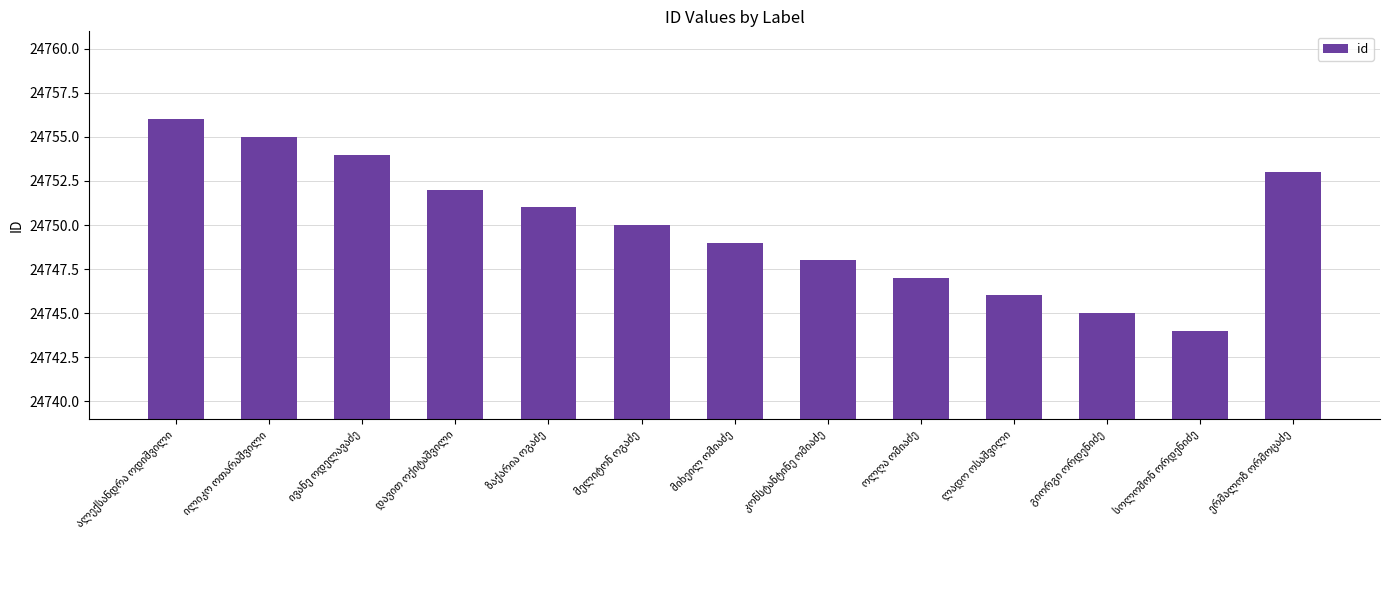

What is the difference between the second highest and minimum values?

11